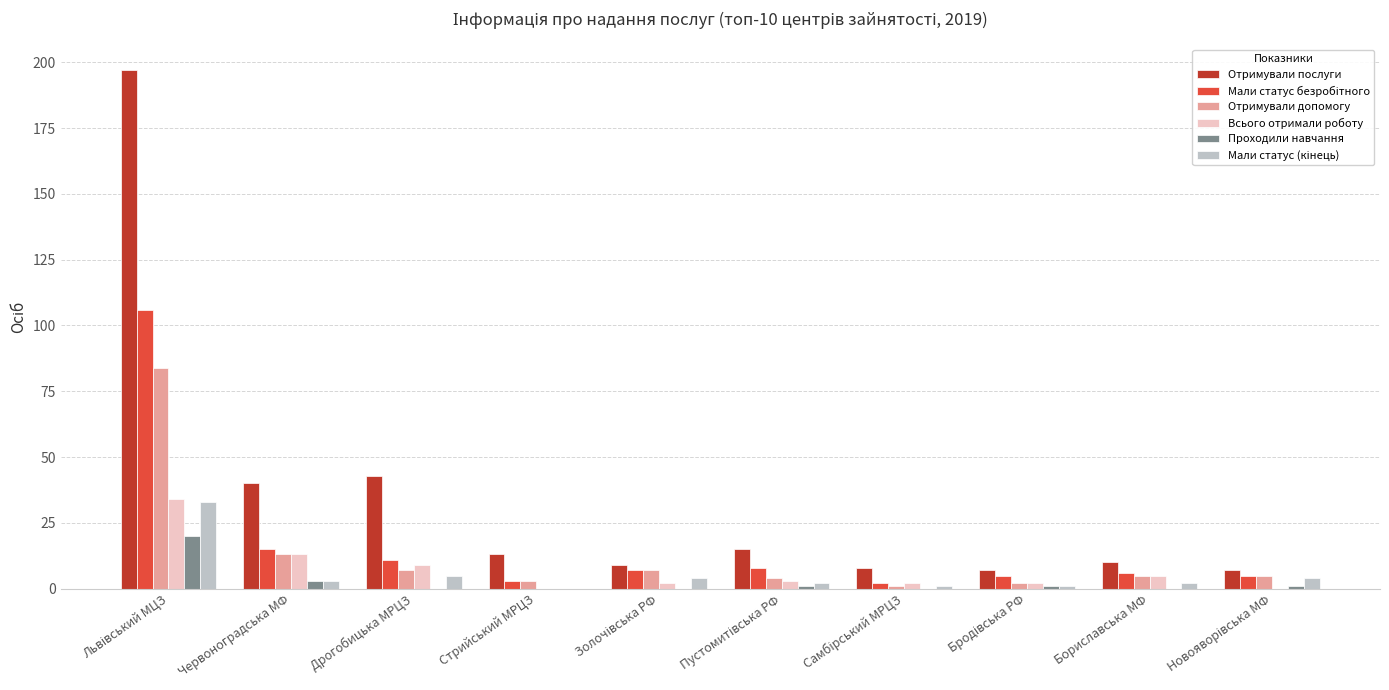

What is the greatest value displayed?

197